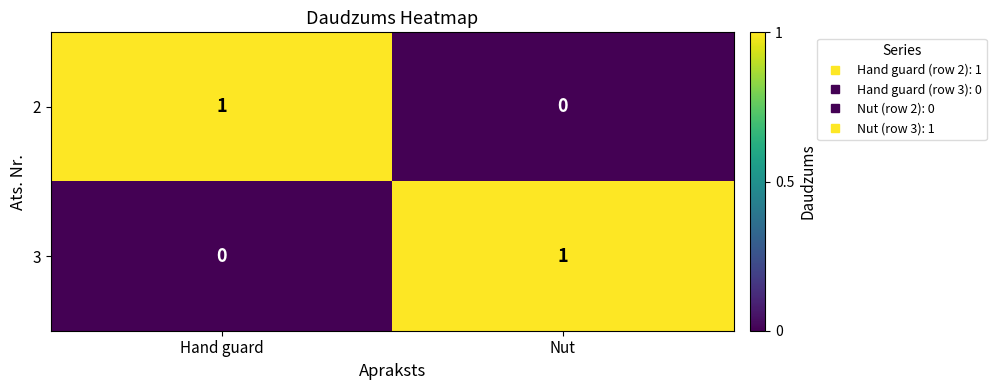

The value of 2 at Nut is 0. True or false?

True